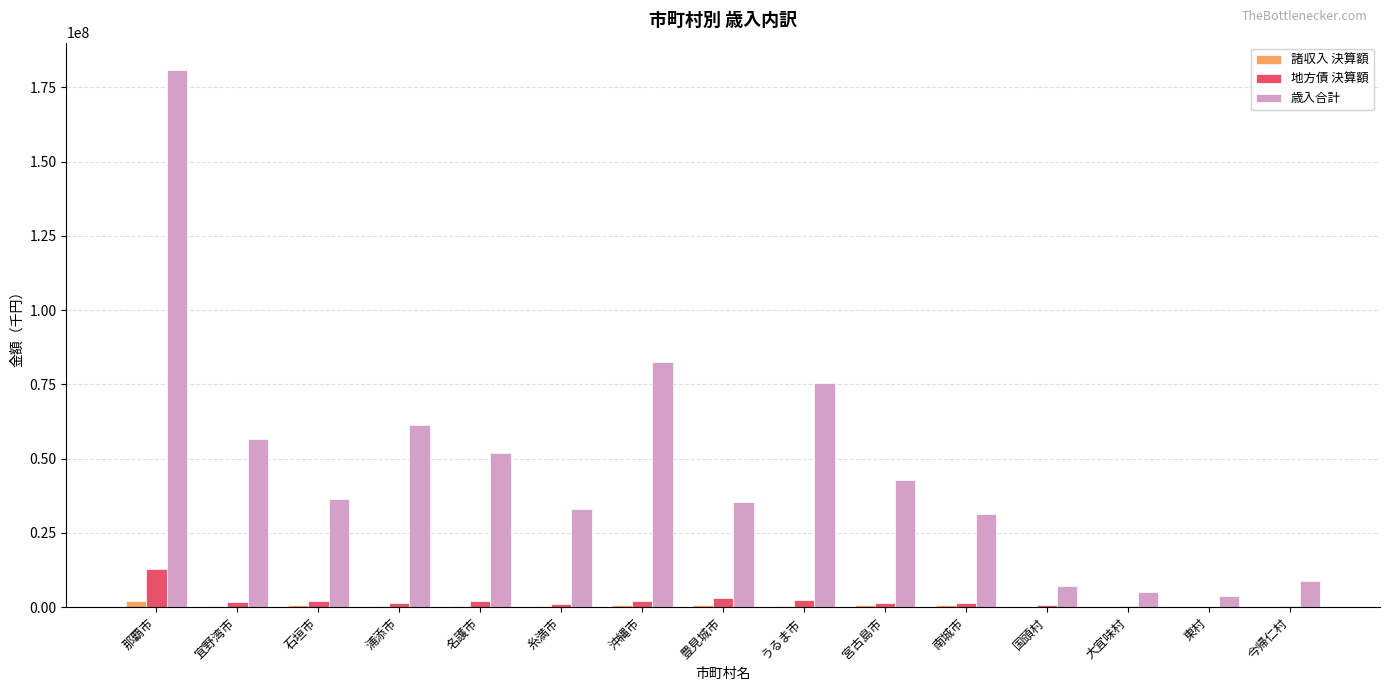

What is the greatest value displayed?

180967213